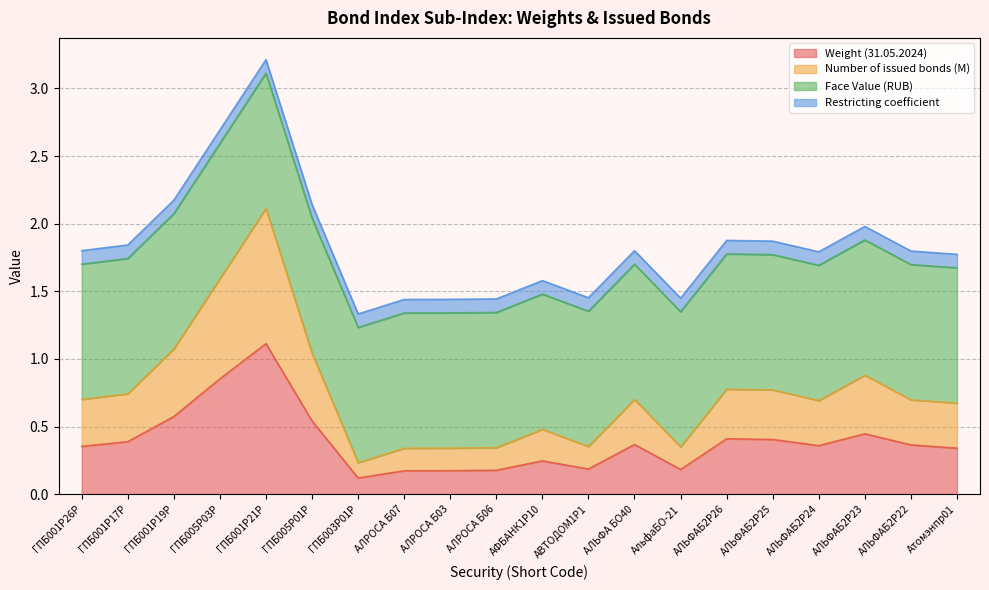

At which category is the sum across all series the highest?

ГПБ001P21P